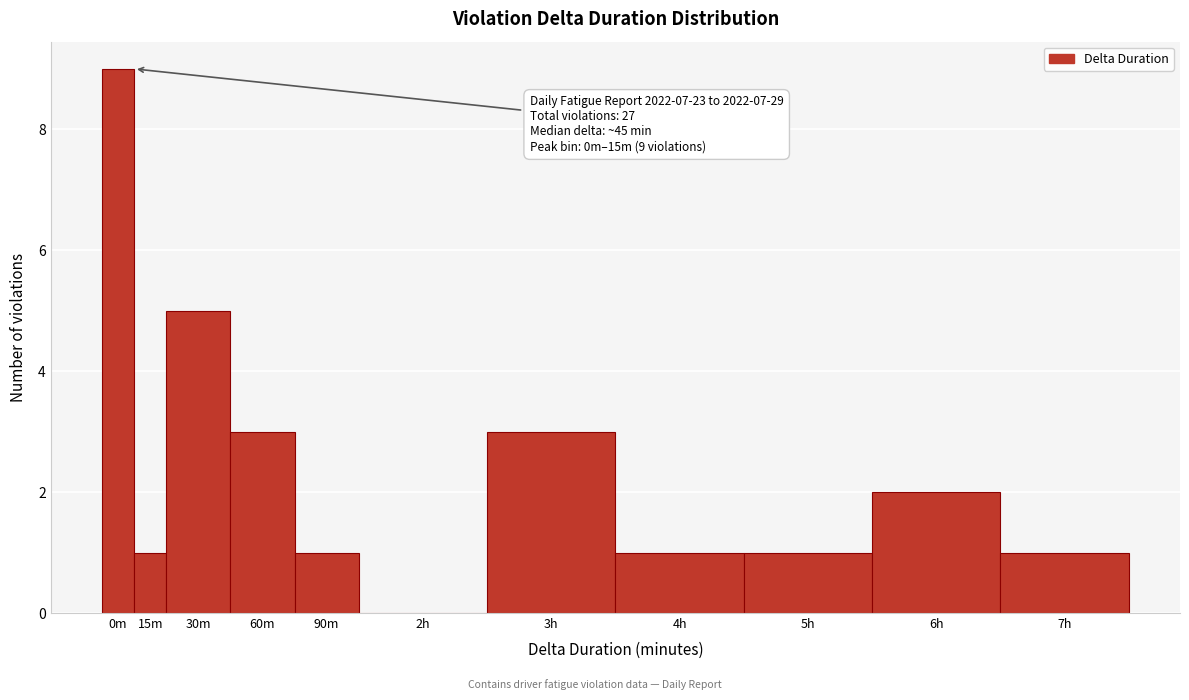

Reading right to left, extract all data points from this chart.

7h=1	6h=2	5h=1	4h=1	3h=3	2h=0	90m=1	60m=3	30m=5	15m=1	0m=9